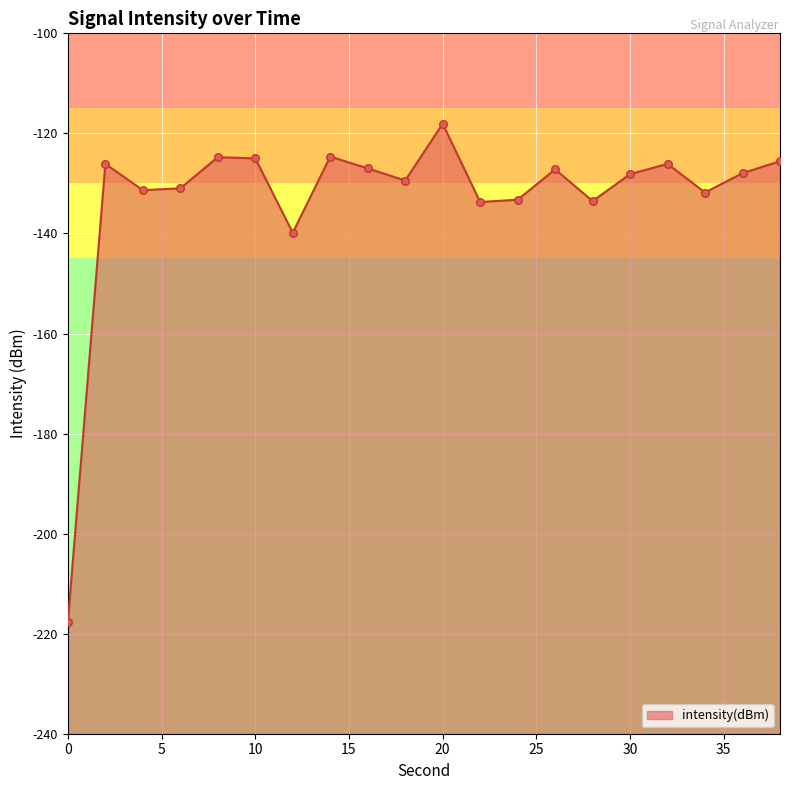

Between 22 and 36, which is larger?

36